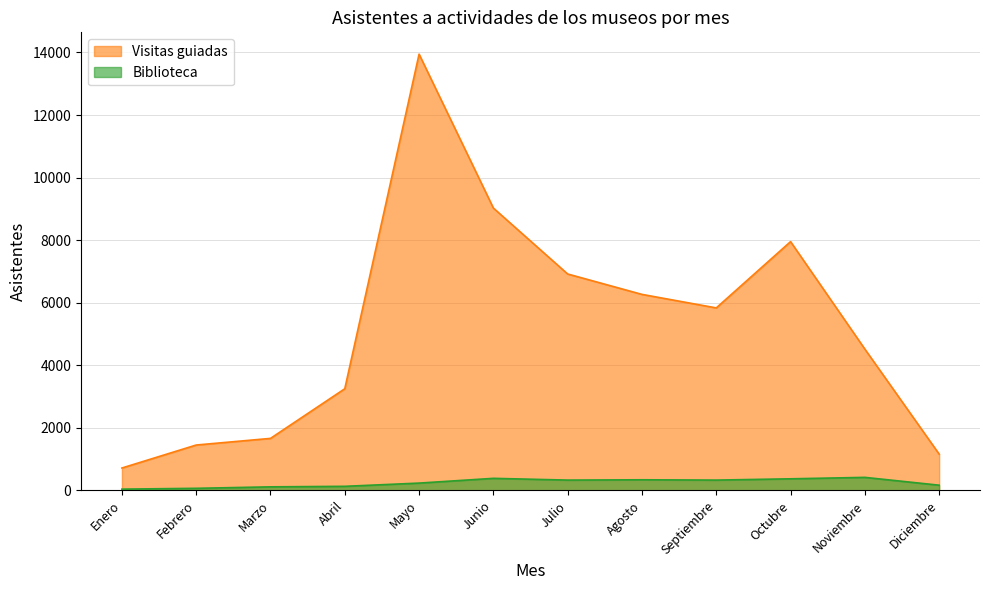

Reading right to left, what are all the values shown in this chart?

Visitas guiadas: Diciembre=1162	Noviembre=4519	Octubre=7954	Septiembre=5835	Agosto=6267	Julio=6919	Junio=9027	Mayo=13947	Abril=3251	Marzo=1664	Febrero=1452	Enero=717
Biblioteca: Diciembre=168	Noviembre=418	Octubre=372	Septiembre=331	Agosto=341	Julio=331	Junio=387	Mayo=235	Abril=132	Marzo=115	Febrero=68	Enero=42